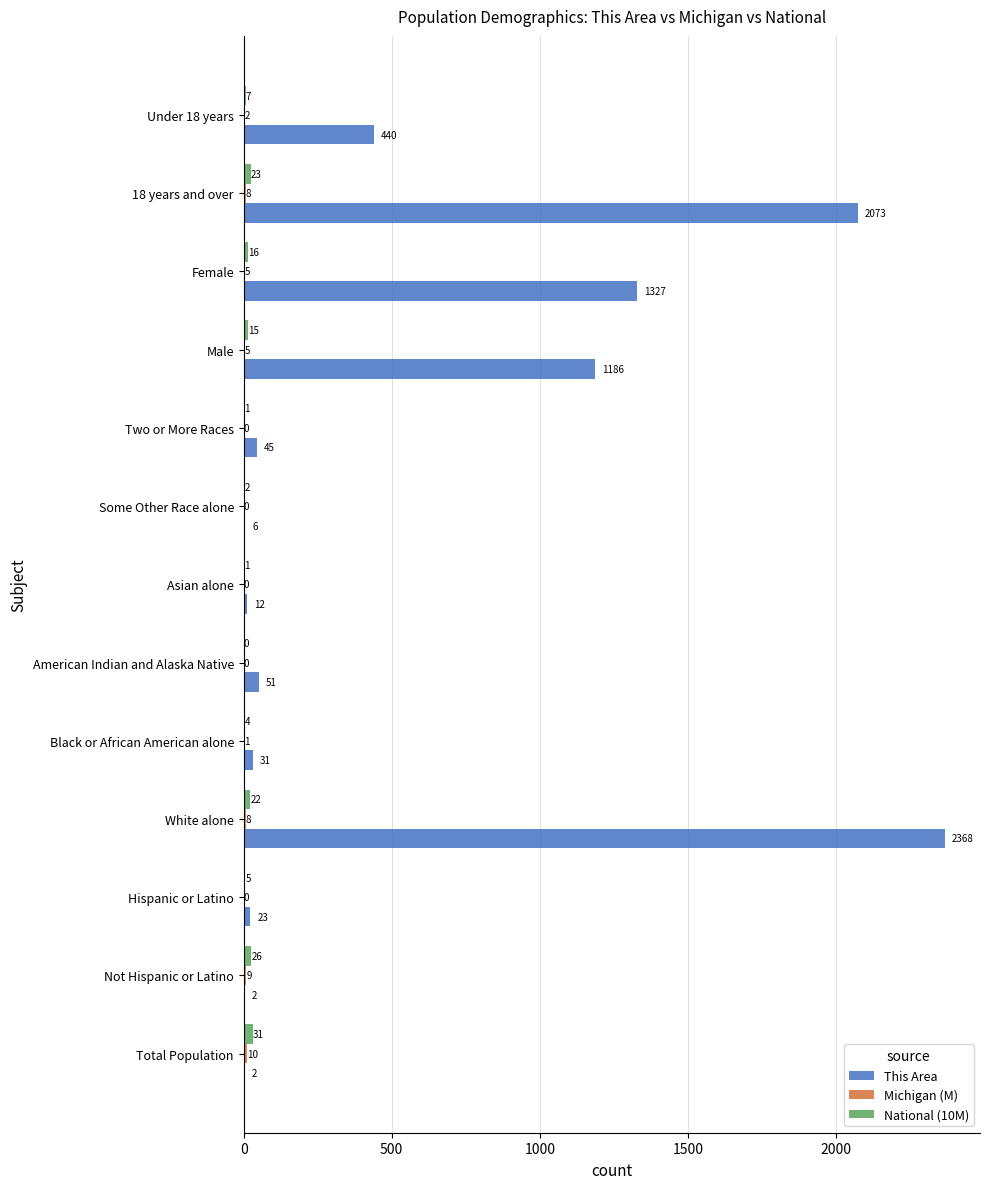

Count the number of categories in the chart.

13